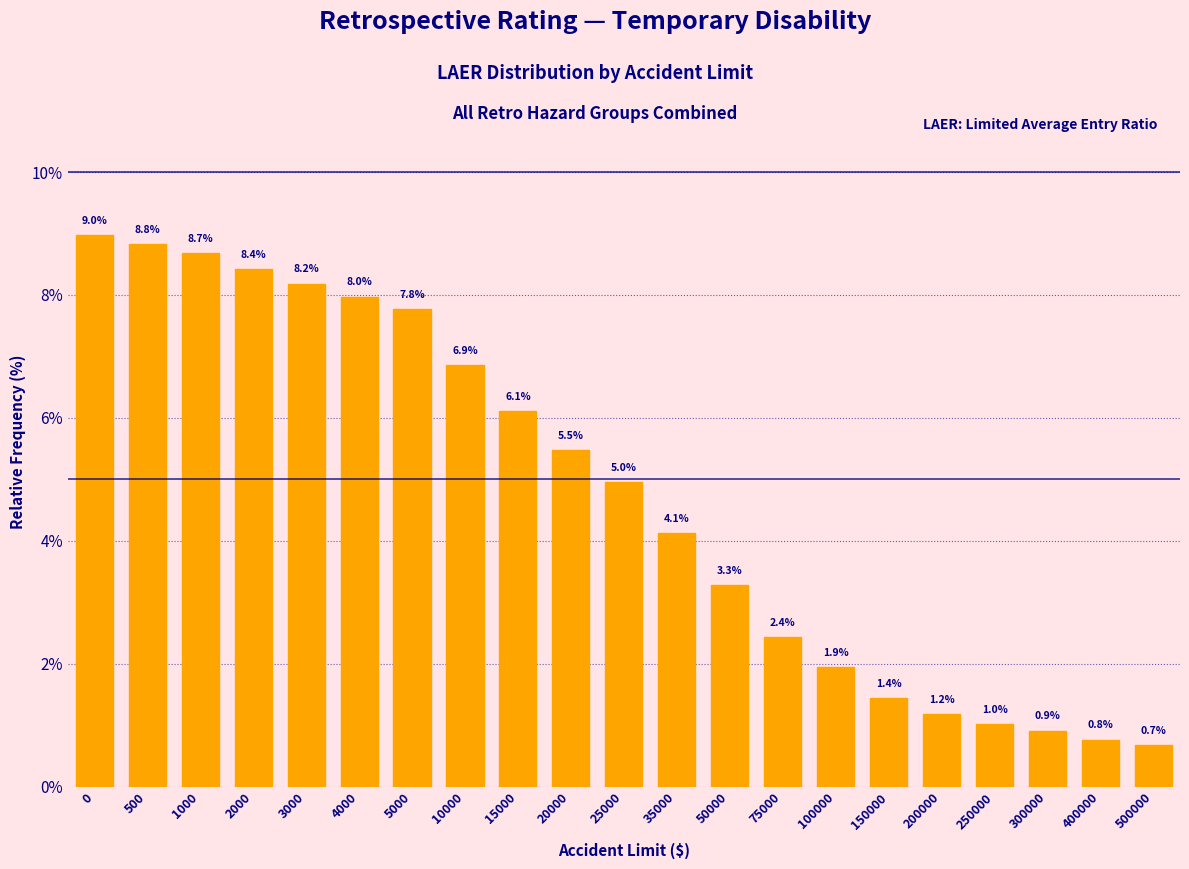

Reading left to right, what are all the values shown in this chart?

9.0	8.8	8.7	8.4	8.2	8.0	7.8	6.9	6.1	5.5	5.0	4.1	3.3	2.4	1.9	1.4	1.2	1.0	0.9	0.8	0.7